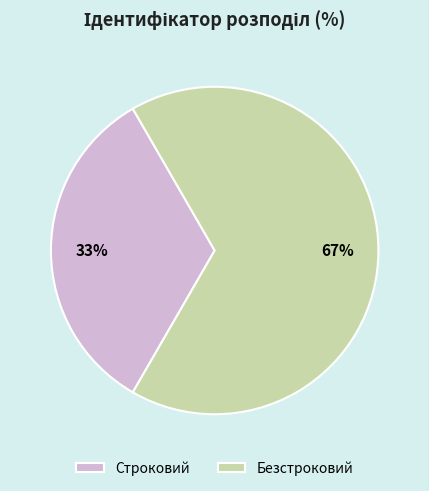

Count the number of slices in the pie.

2